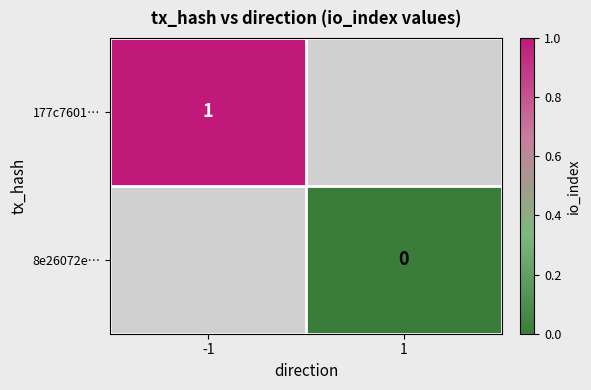

The 177c7601… series shows 1 at -1. True or false?

True